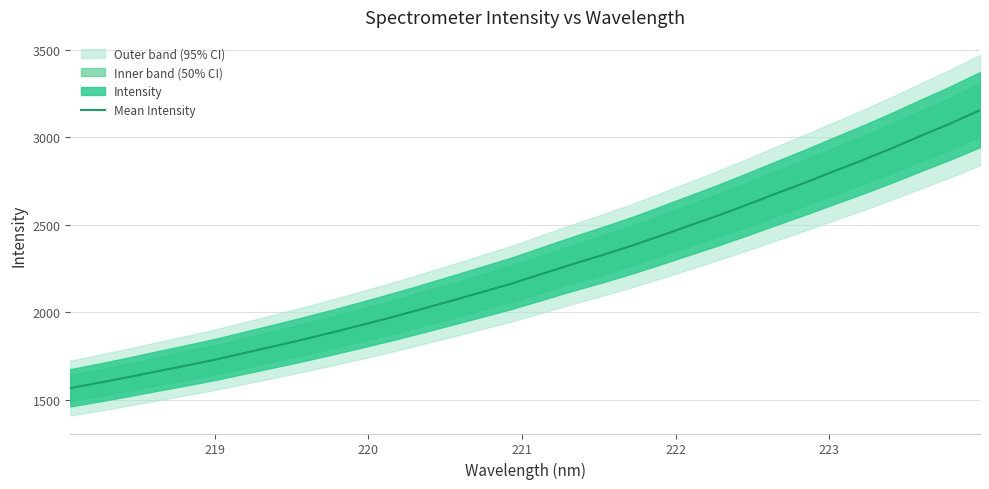

What is the maximum value for Mean Intensity?

3155.8